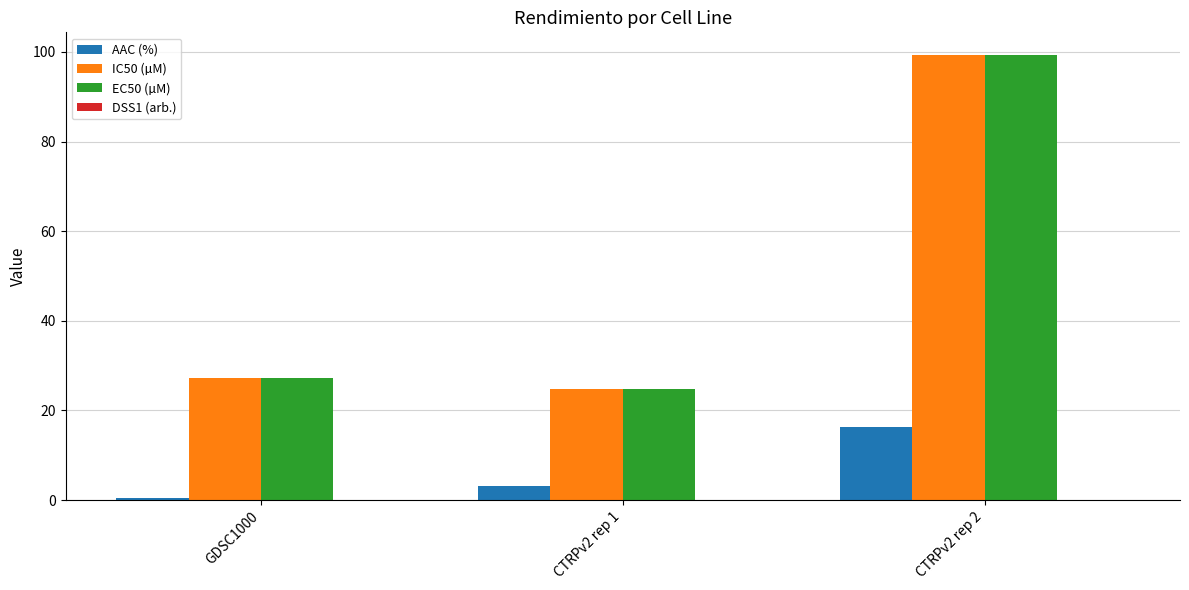

At which category is the sum across all series the highest?

CTRPv2 rep 2